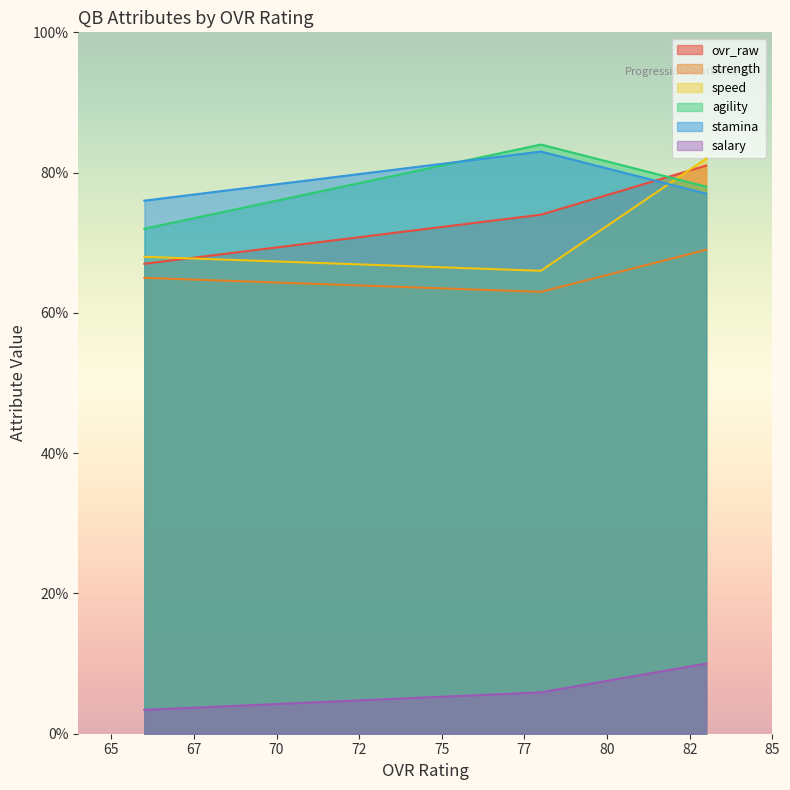

How many values in the agility series are below 78?

1